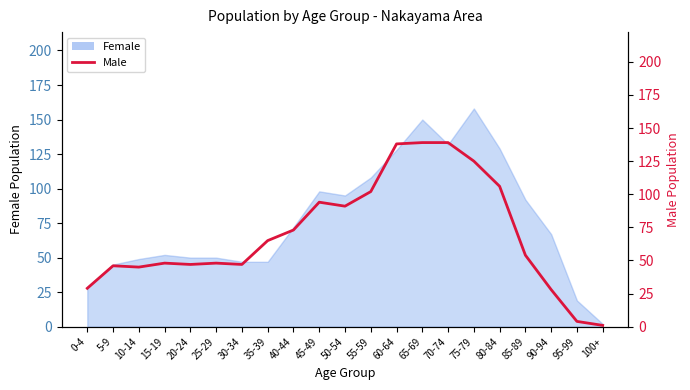

At which category does the data reach its first local peak?

5-9